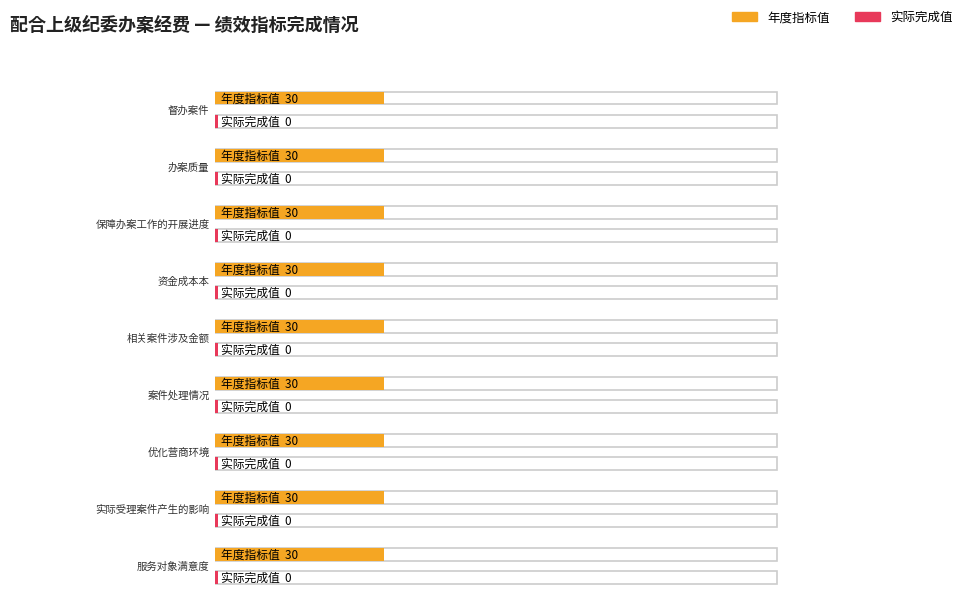

At how many categories does at least one series exceed 3?

9